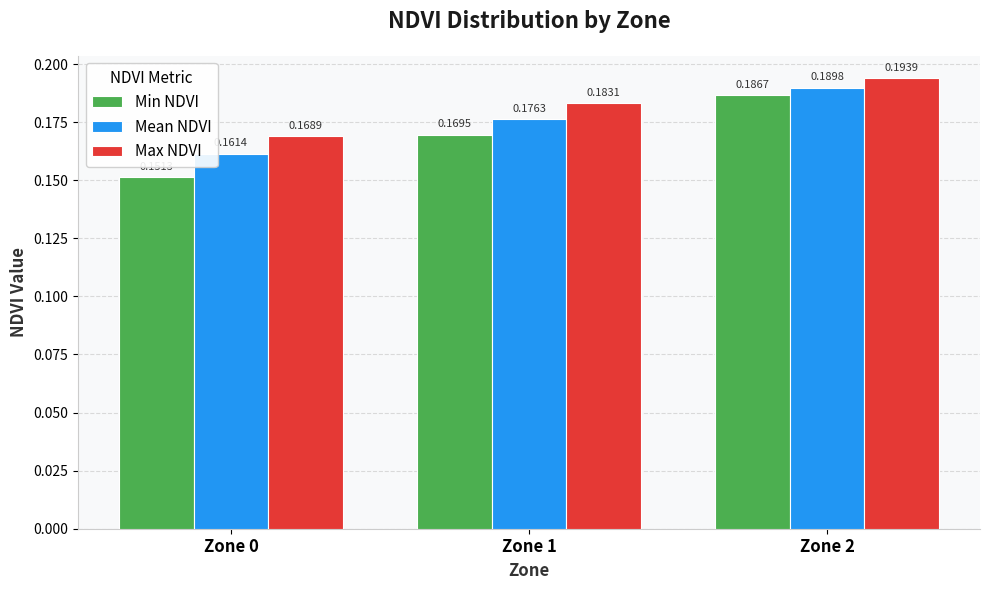

How many bars are there in total?

9